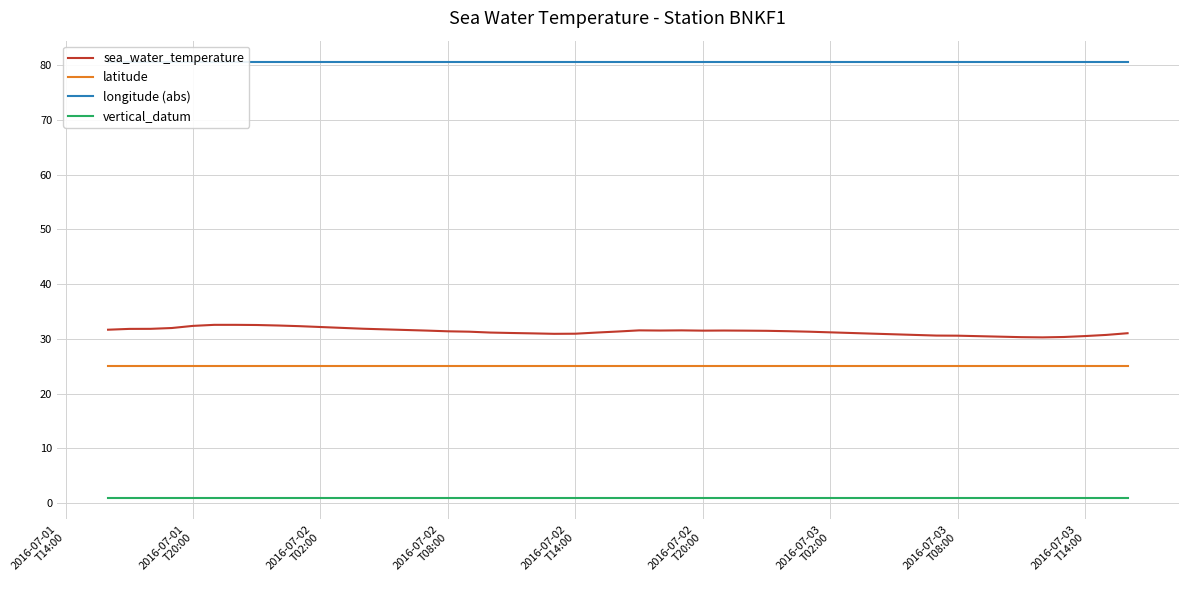

True or false: latitude and sea_water_temperature cross at least once.

False